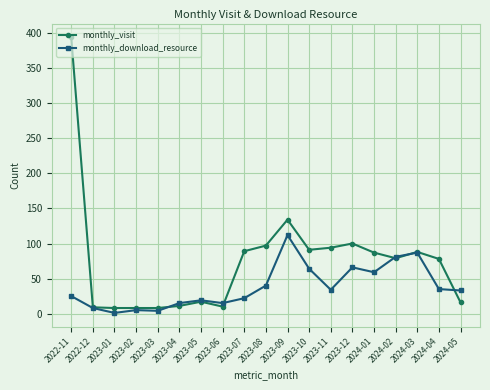

True or false: monthly_download_resource has more than 2 interior local peaks.

True